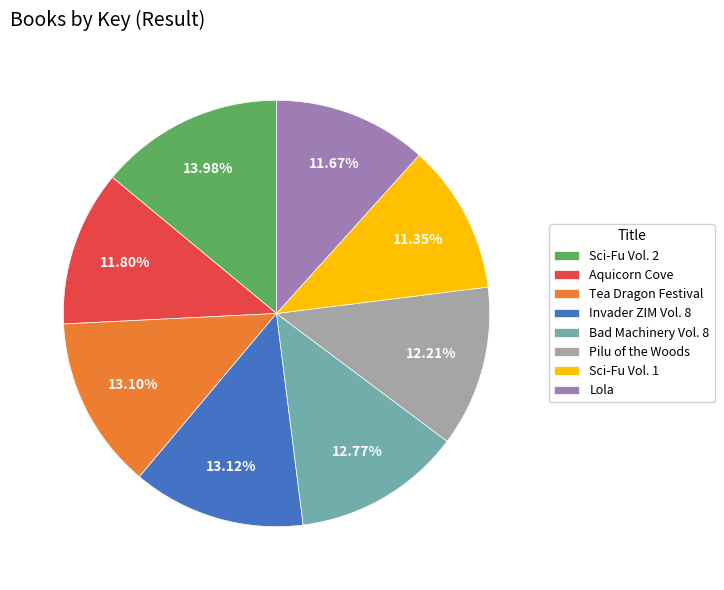

Is it true that Lola is 12% of the pie?

True